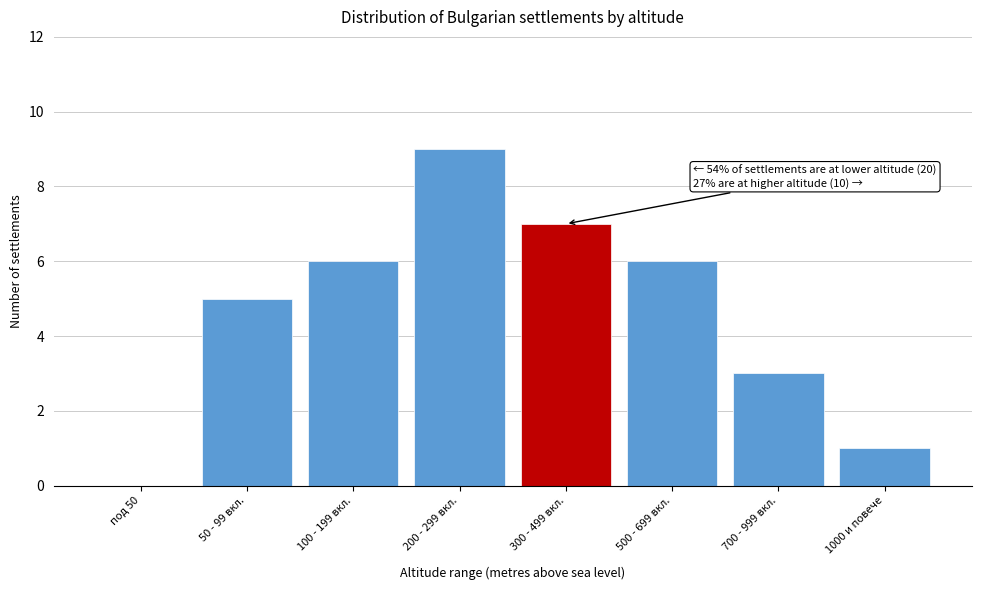

Reading left to right, what are all the values shown in this chart?

под 50=0	50 - 99 вкл.=5	100 - 199 вкл.=6	200 - 299 вкл.=9	300 - 499 вкл.=7	500 - 699 вкл.=6	700 - 999 вкл.=3	1000 и повече=1